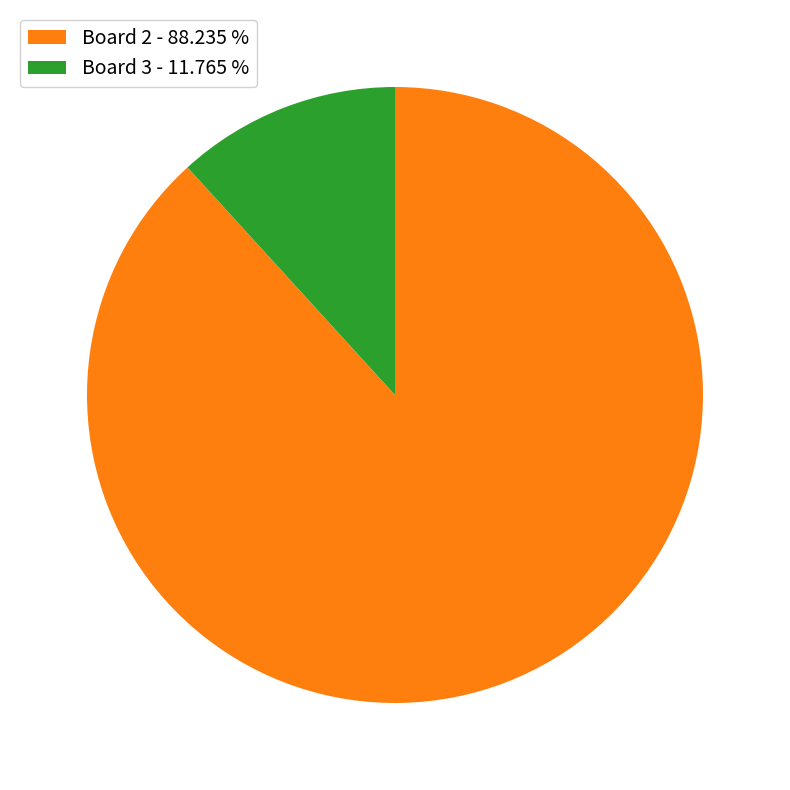

Is the sum of Board 3 - 11.765 % and Board 2 - 88.235 % greater than half?

Yes